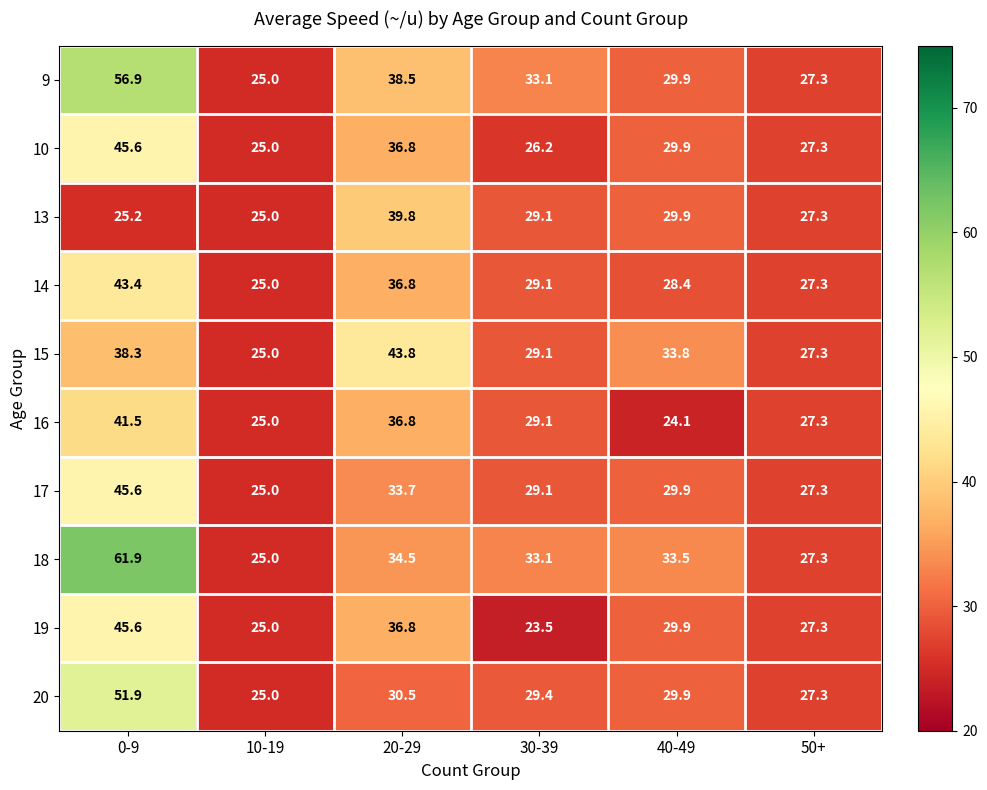

What is the total value across all series at 50+?

273.0